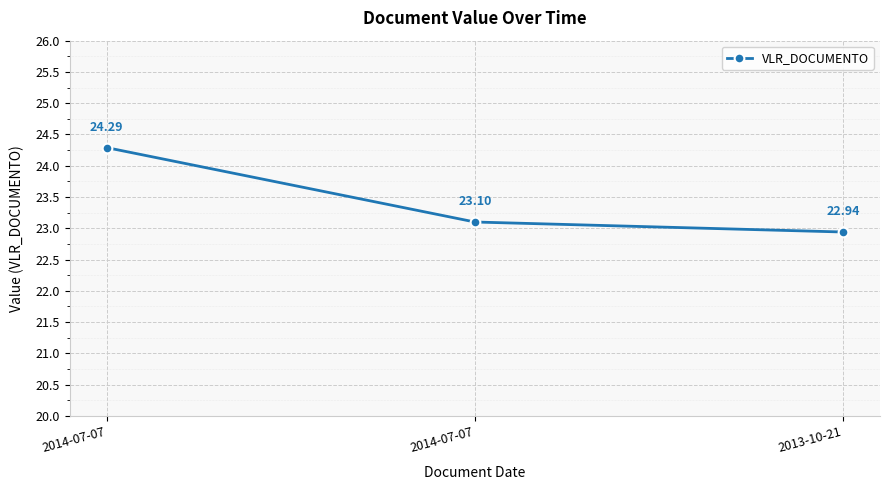

What is the difference between the maximum and second lowest values?

1.2